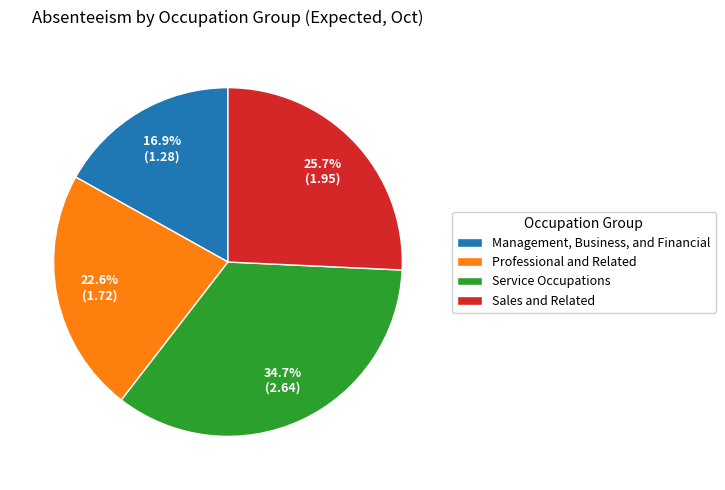

To the nearest percent, what is the difference between the largest and smallest slice percentages?

18%